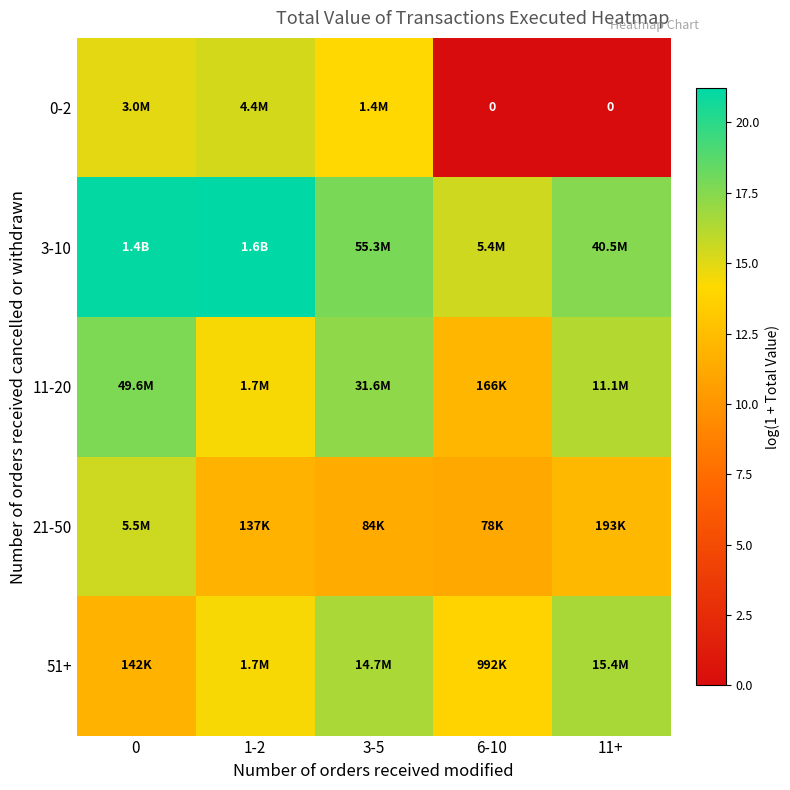

List the series in order of their peak value, highest first.

3-10, 11-20, 51+, 21-50, 0-2